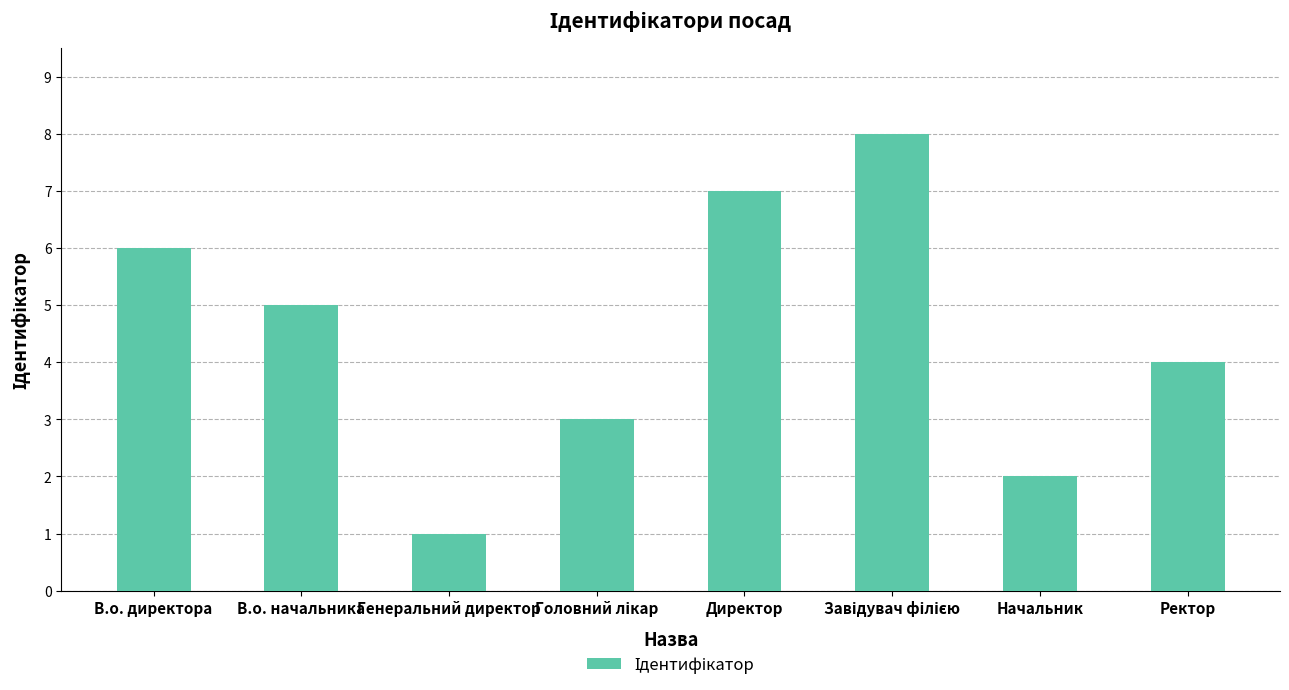

Between Начальник and В.о. директора, which is larger?

В.о. директора